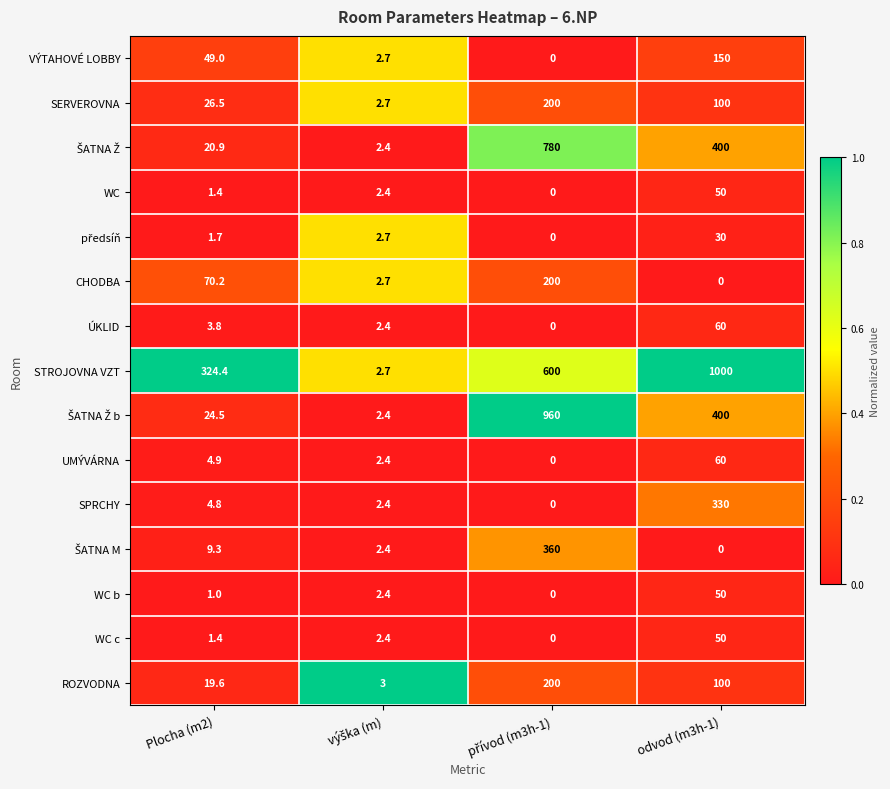

At which label is VÝTAHOVÉ LOBBY closest to 75?

Plocha (m2)